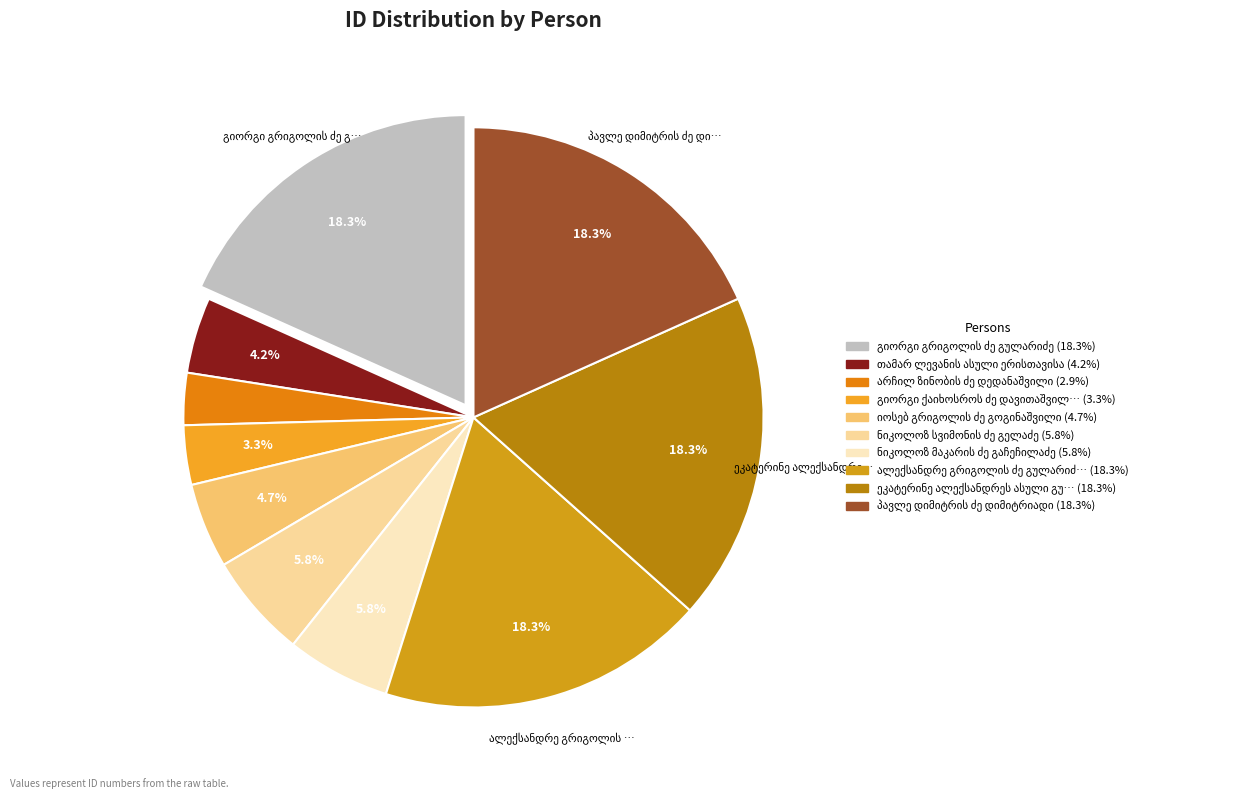

Count the number of slices in the pie.

10